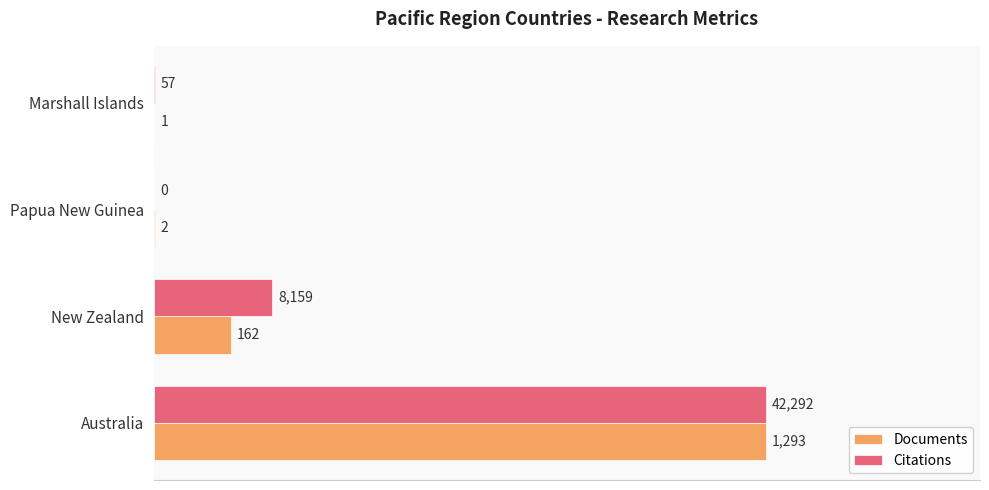

What are all the series names shown in the legend?

Documents, Citations